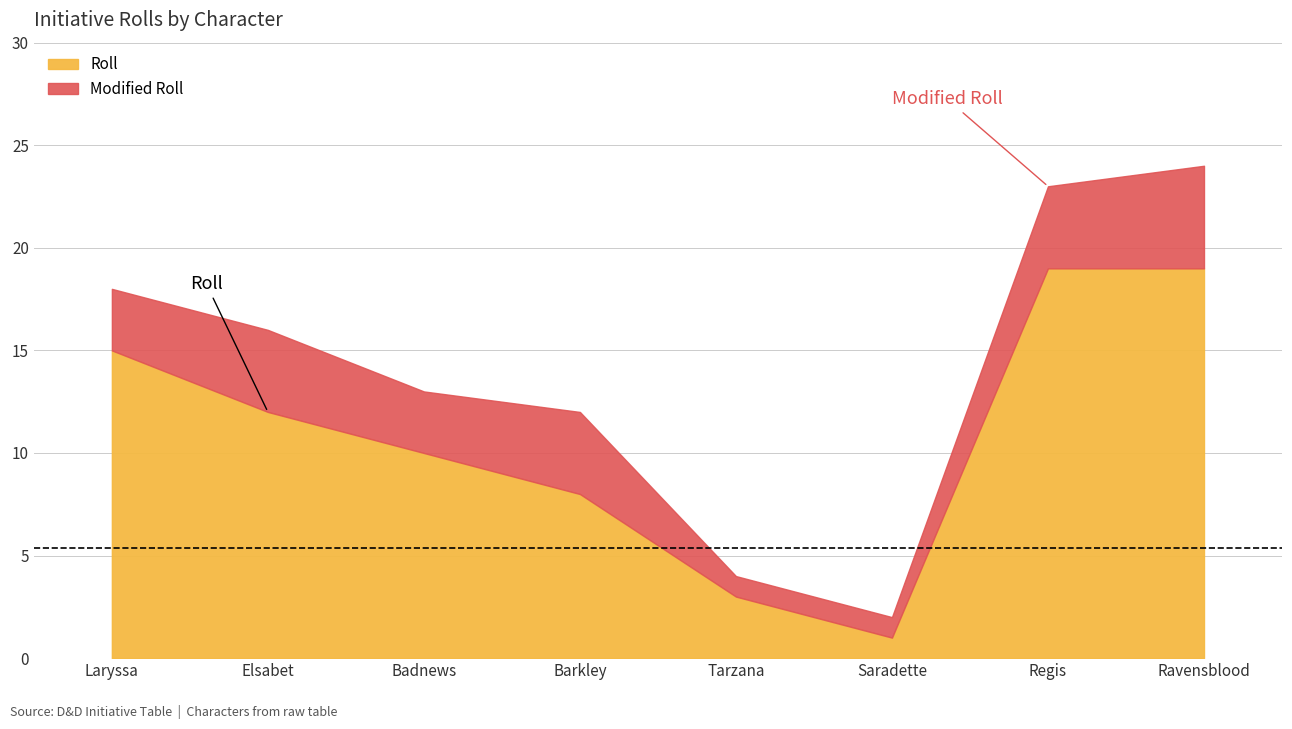

Where is the first local minimum for Modified Roll?

Saradette